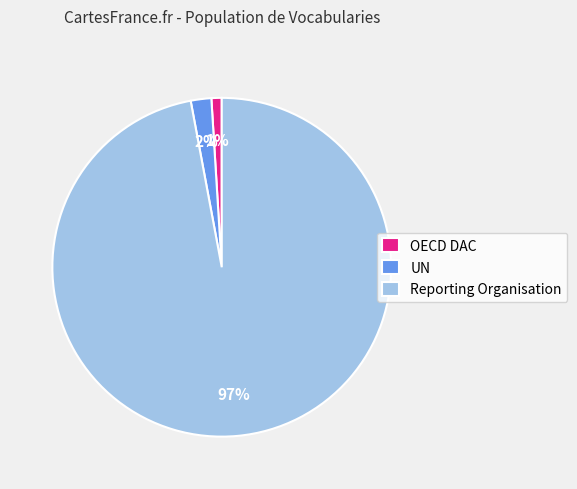

Is there any slice that represents more than half of the pie?

Yes